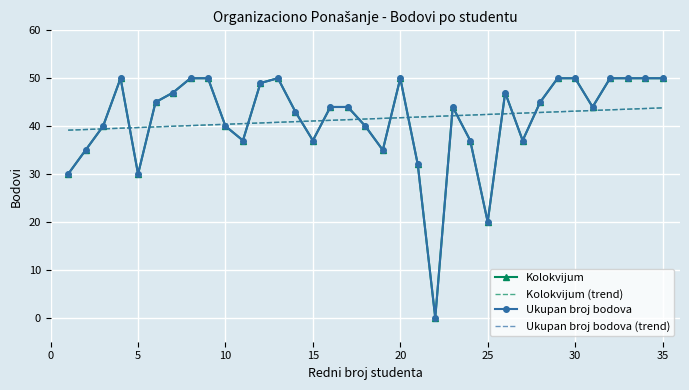

What are all the series names shown in the legend?

Kolokvijum, Kolokvijum (trend), Ukupan broj bodova, Ukupan broj bodova (trend)